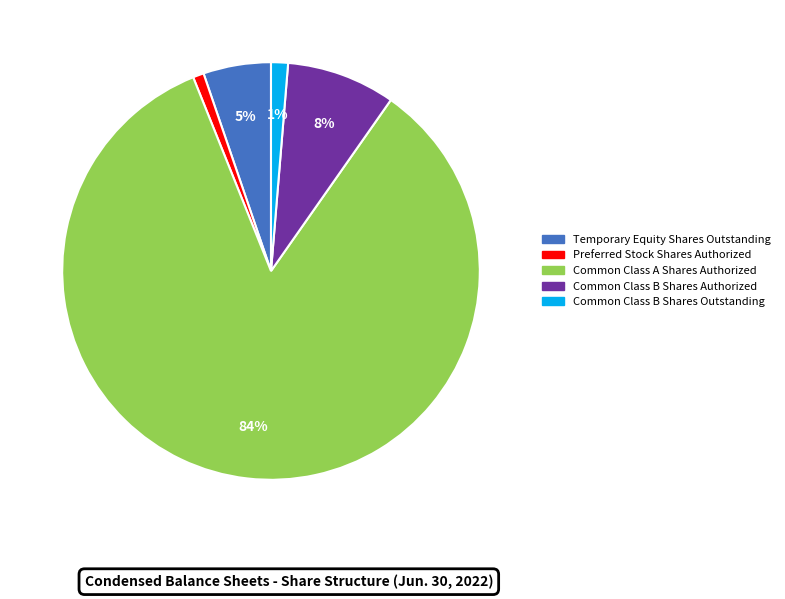

Does Common Class A Shares Authorized represent more than half of the total?

Yes